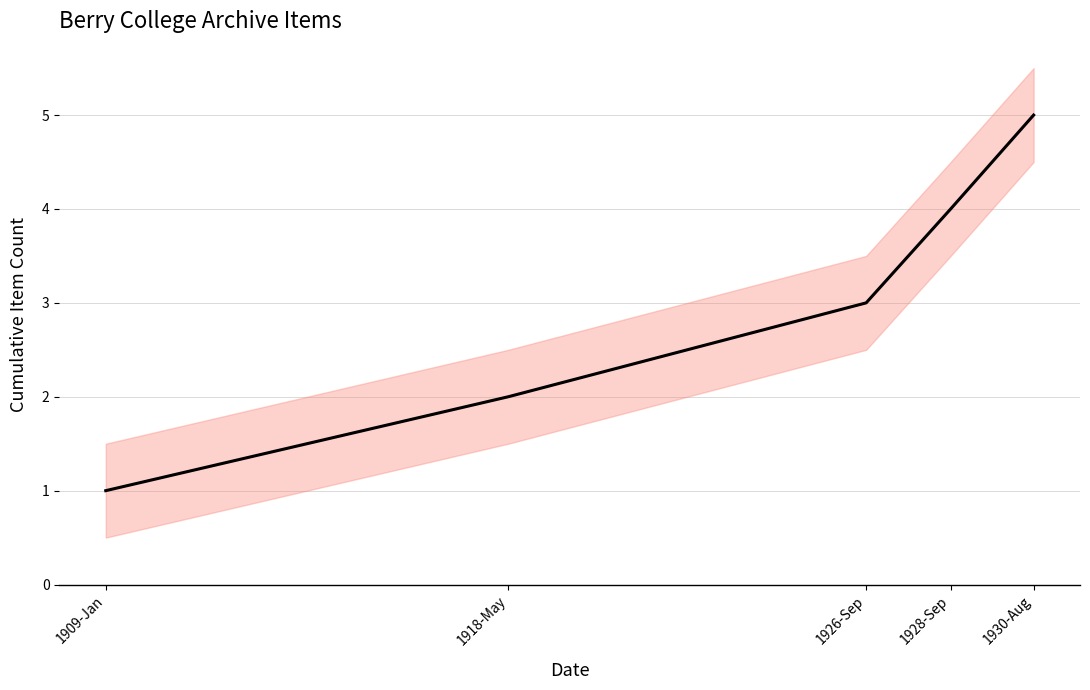

List the labels in order of value, smallest first.

1909-Jan, 1918-May, 1926-Sep, 1928-Sep, 1930-Aug